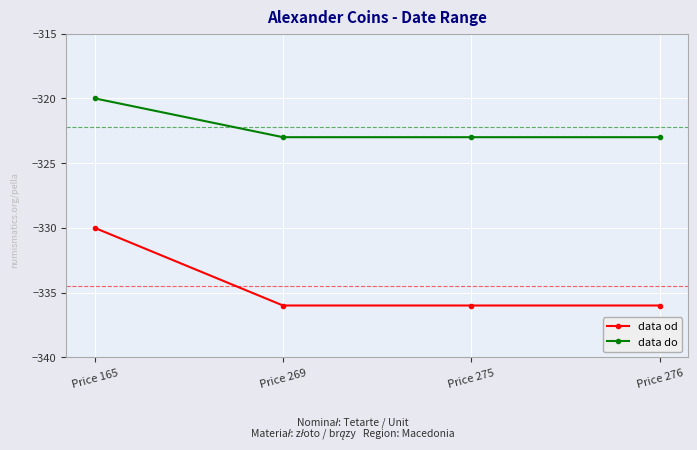

At which label is data do closest to -321?

Price 165